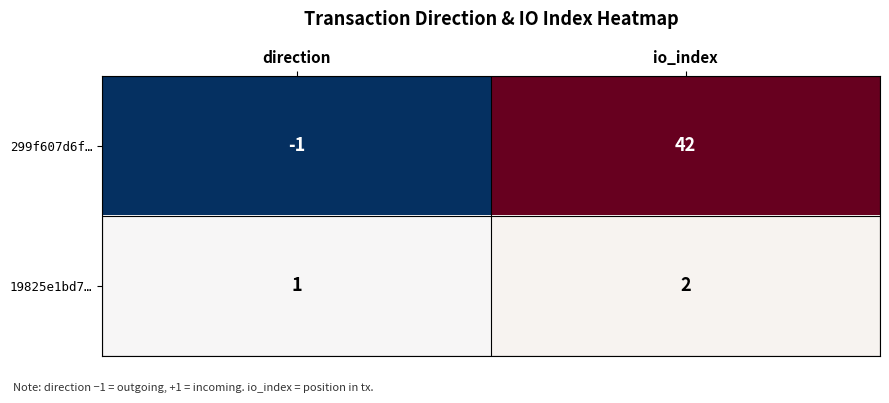

What is the sum of the 299f607d6f… values at direction and io_index?

41